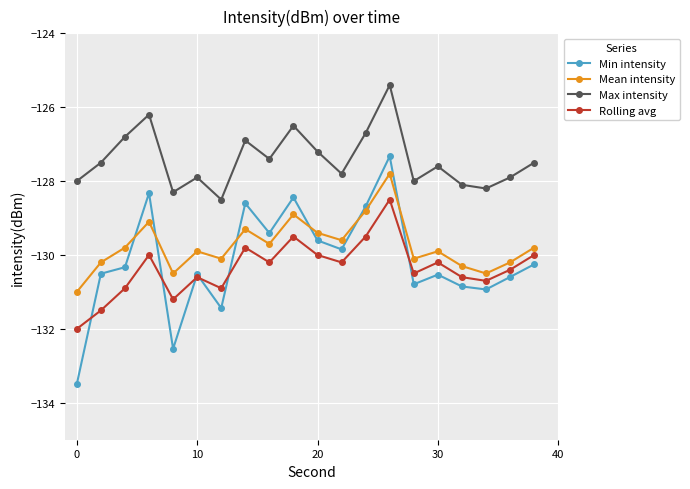

What is the value of the Min intensity point at the 8th from the left?

-128.6